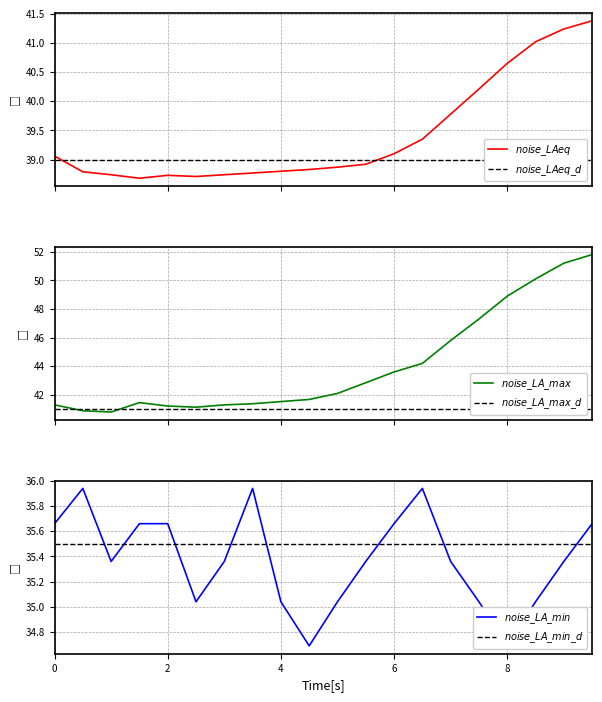

What is the difference between the second highest and second lowest values in the noise_LAeq series?

2.5